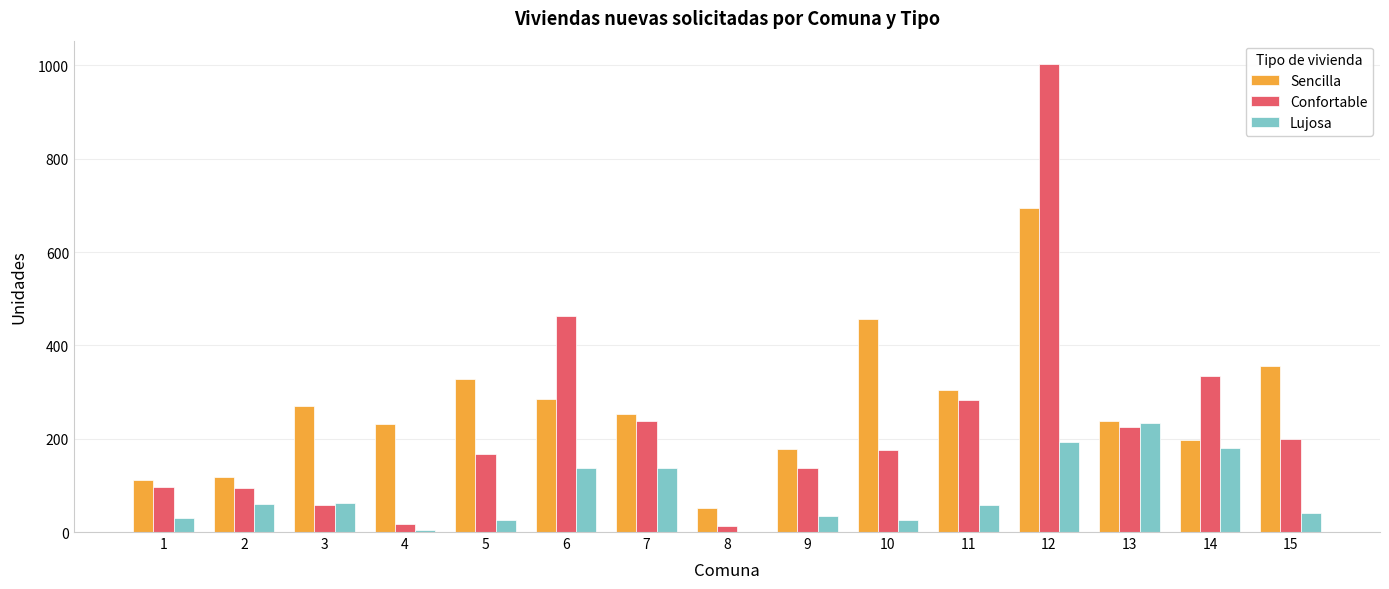

Where does the Lujosa series first go above 58?

2